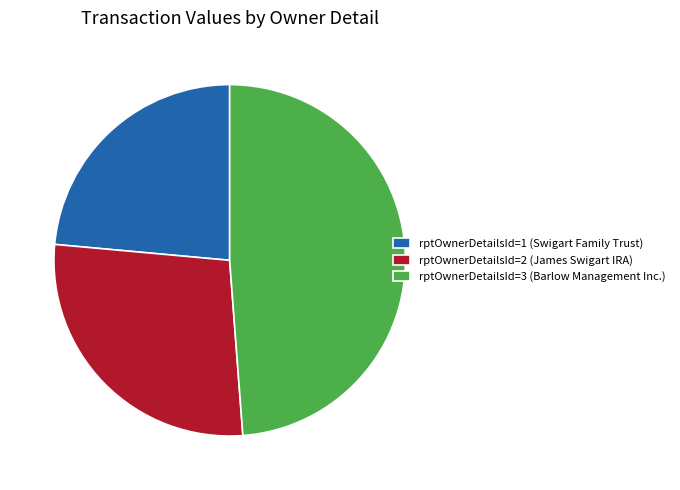

The rptOwnerDetailsId=2 (James Swigart IRA) slice represents 16% of the pie. True or false?

False